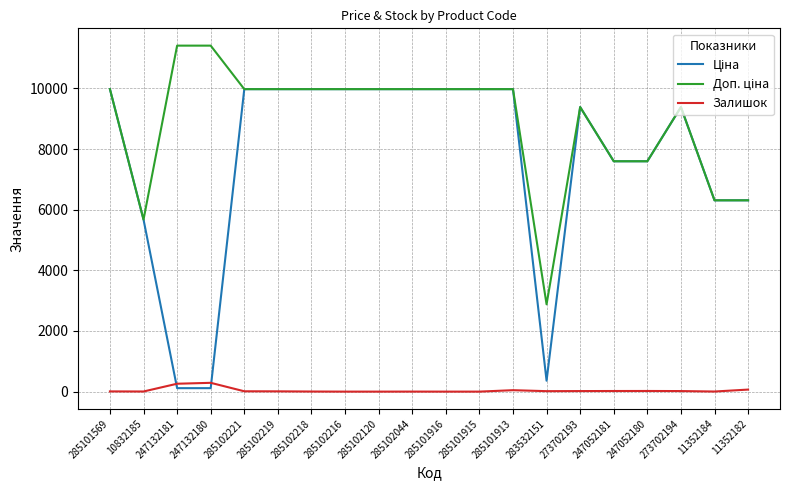

What is the greatest value displayed?

11410.0